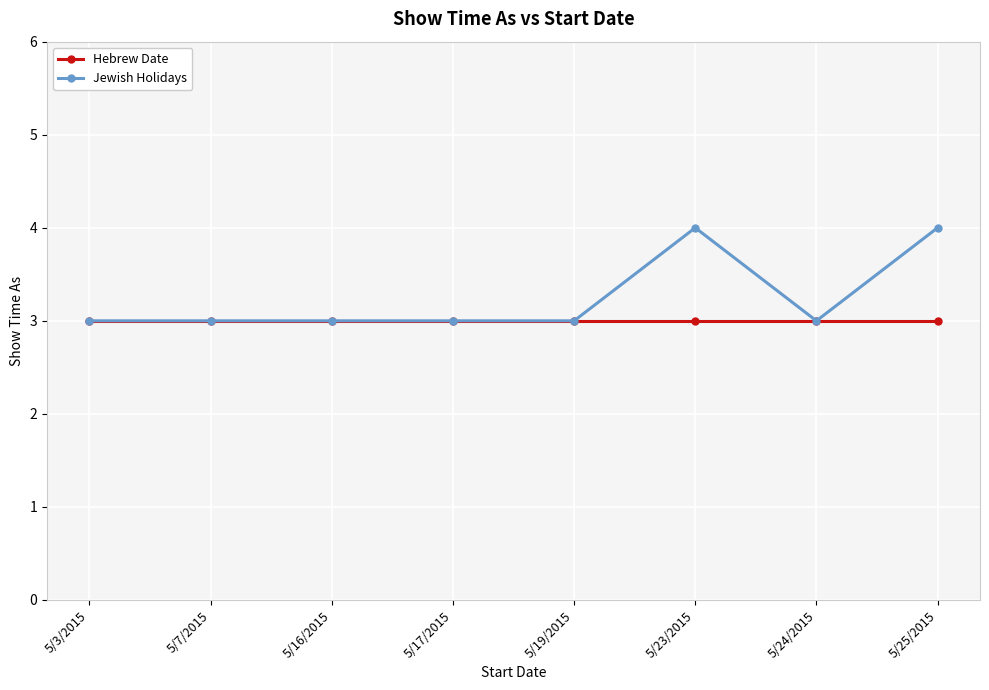

Which series has the largest range (max minus min)?

Jewish Holidays